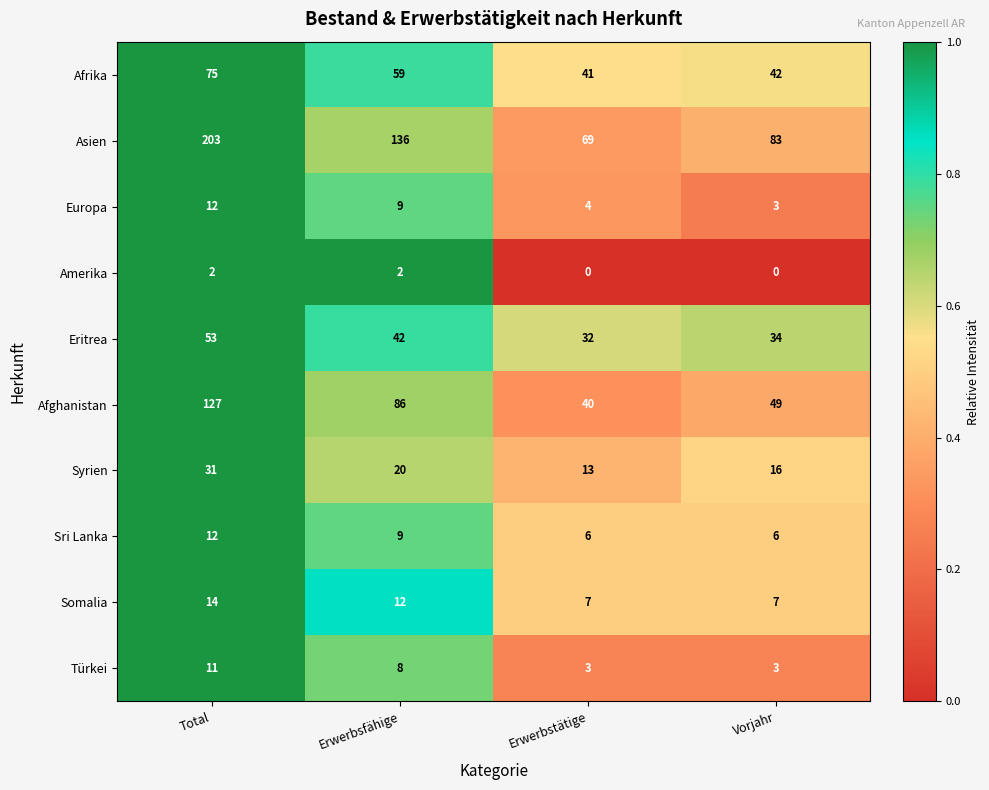

What is the total value across all series at Total?

540